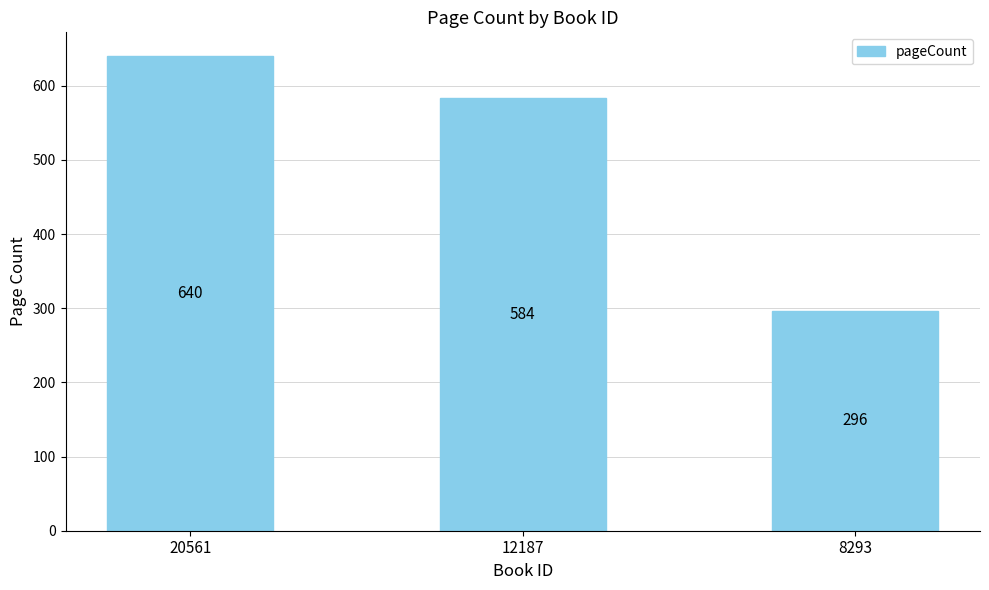

How many series are shown in this chart?

1